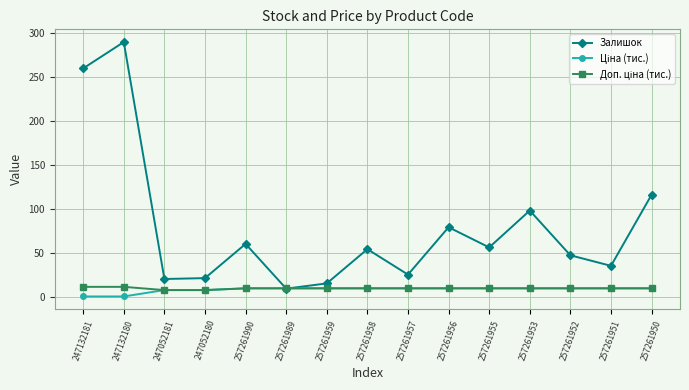

In Залишок, how many points are lower than both neighbors (excluding endpoints)?

5